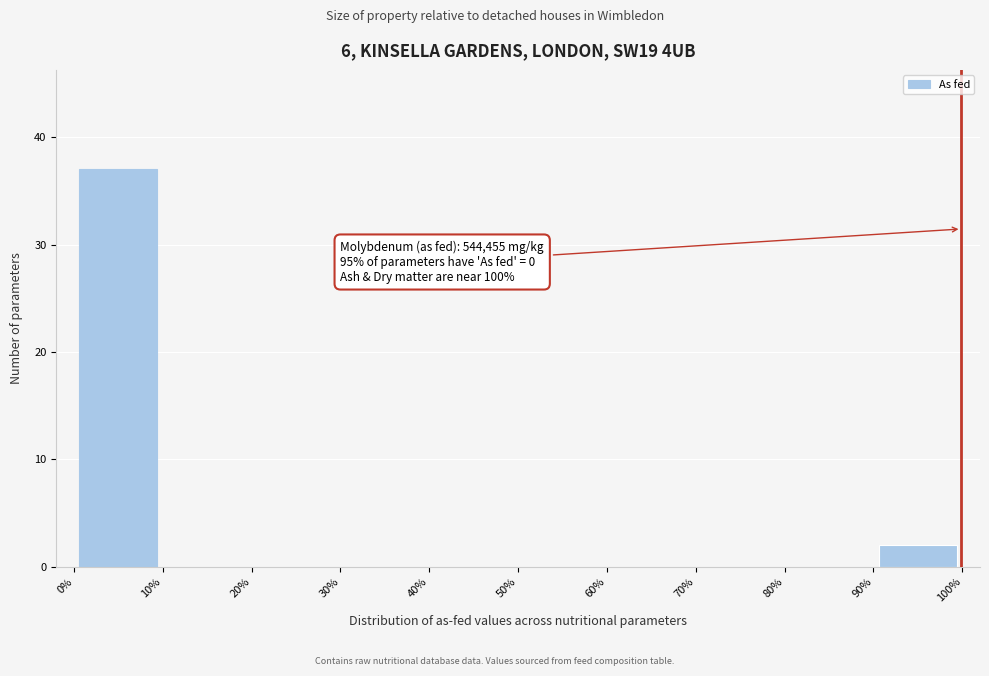

Over which range of the x-axis is the bar tallest?

0% to 10%